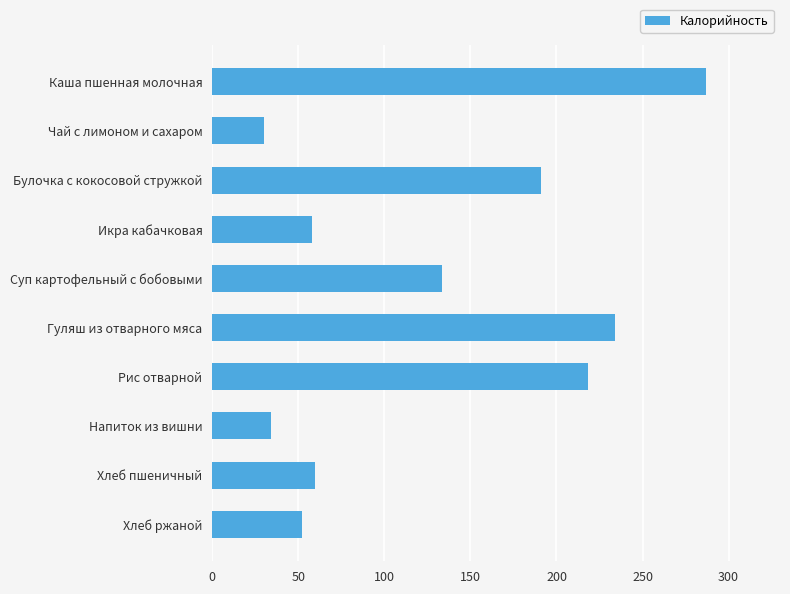

Approximately how many times larger is the value at Икра кабачковая compared to Хлеб ржаной?

1.1